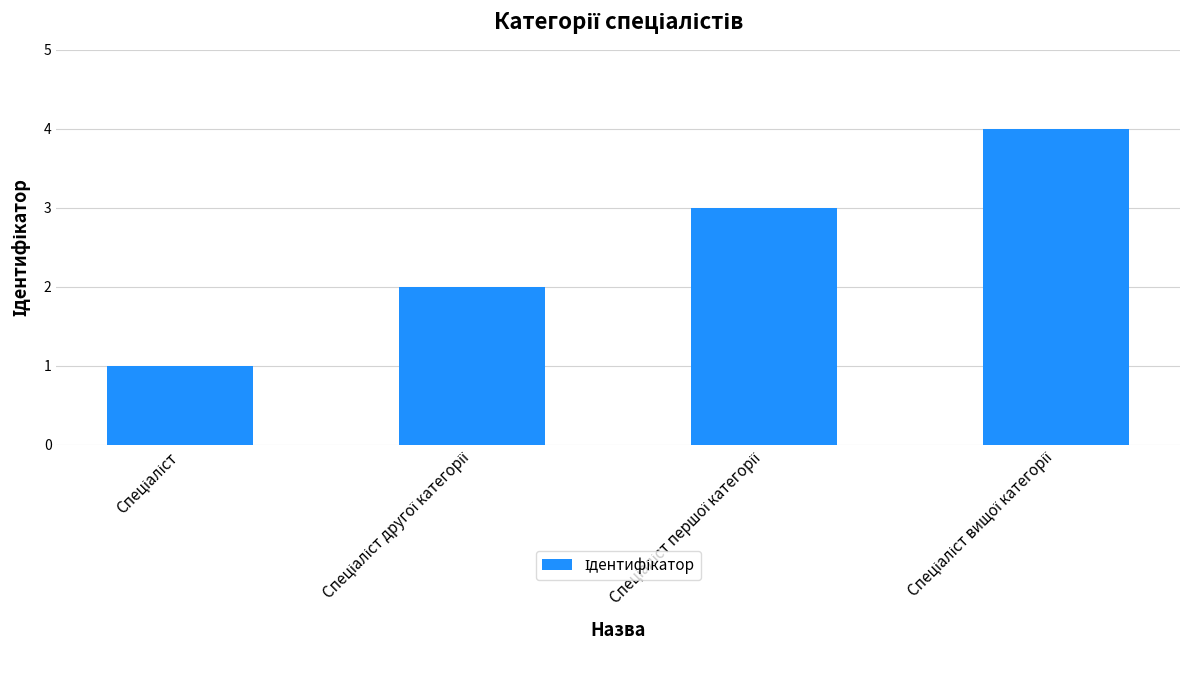

What is the sum of all values?

10